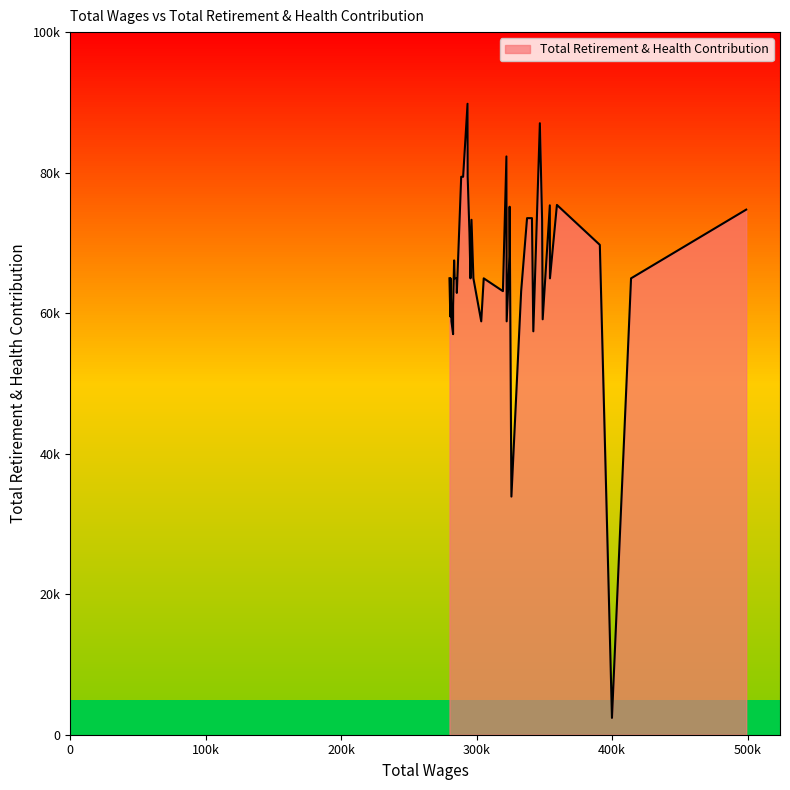

Is this an area chart (filled region under the line)?

Yes